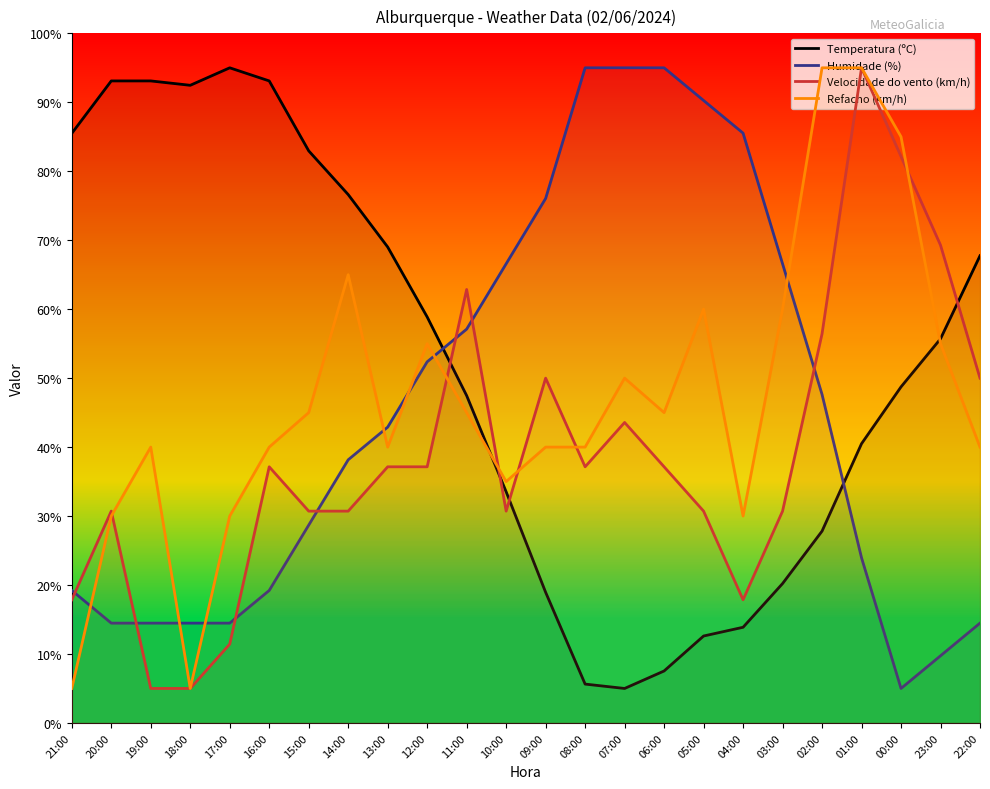

Where is Temperatura (ºC) nearest to the value 50?

00:00